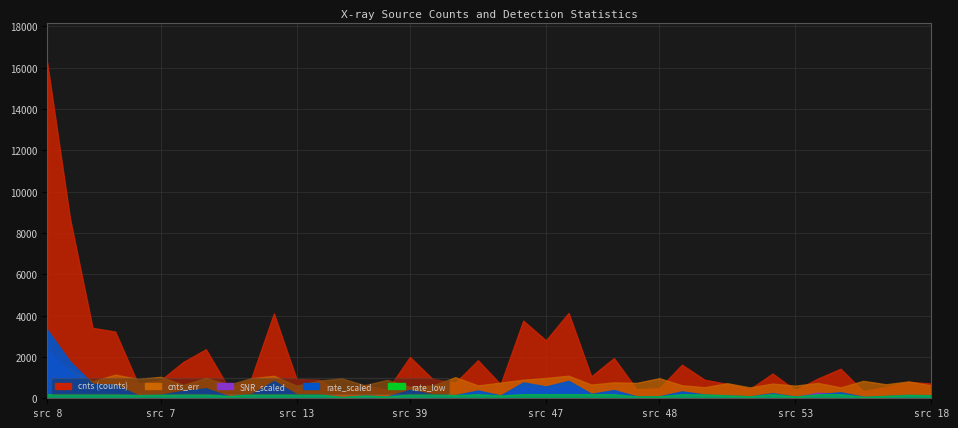

What is the maximum value shown in the chart?

16234.0